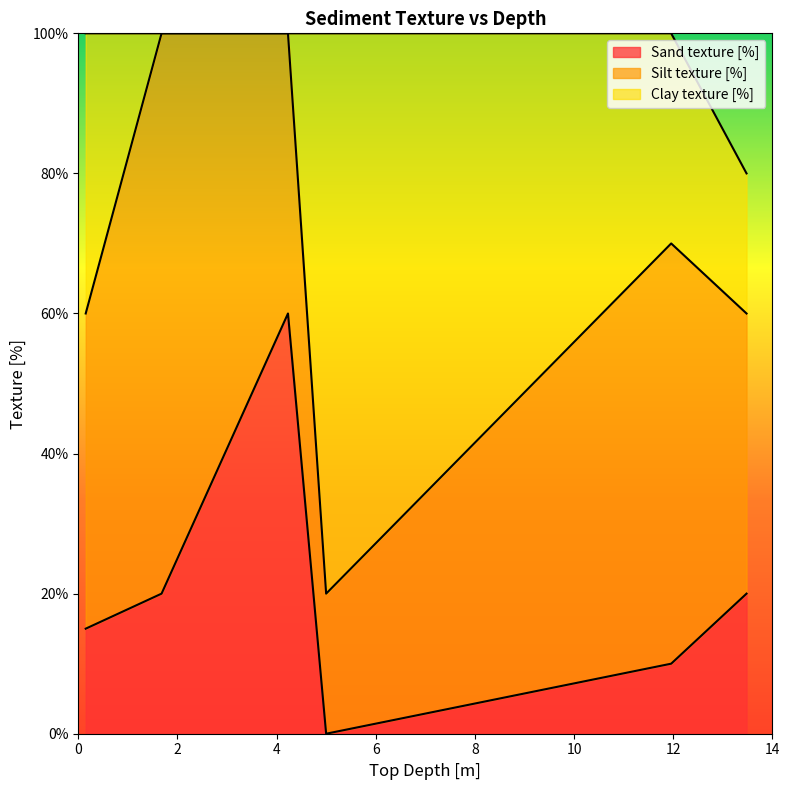

Is it true that Bottom Depth [m] equals 0.2 at 0.15?

False